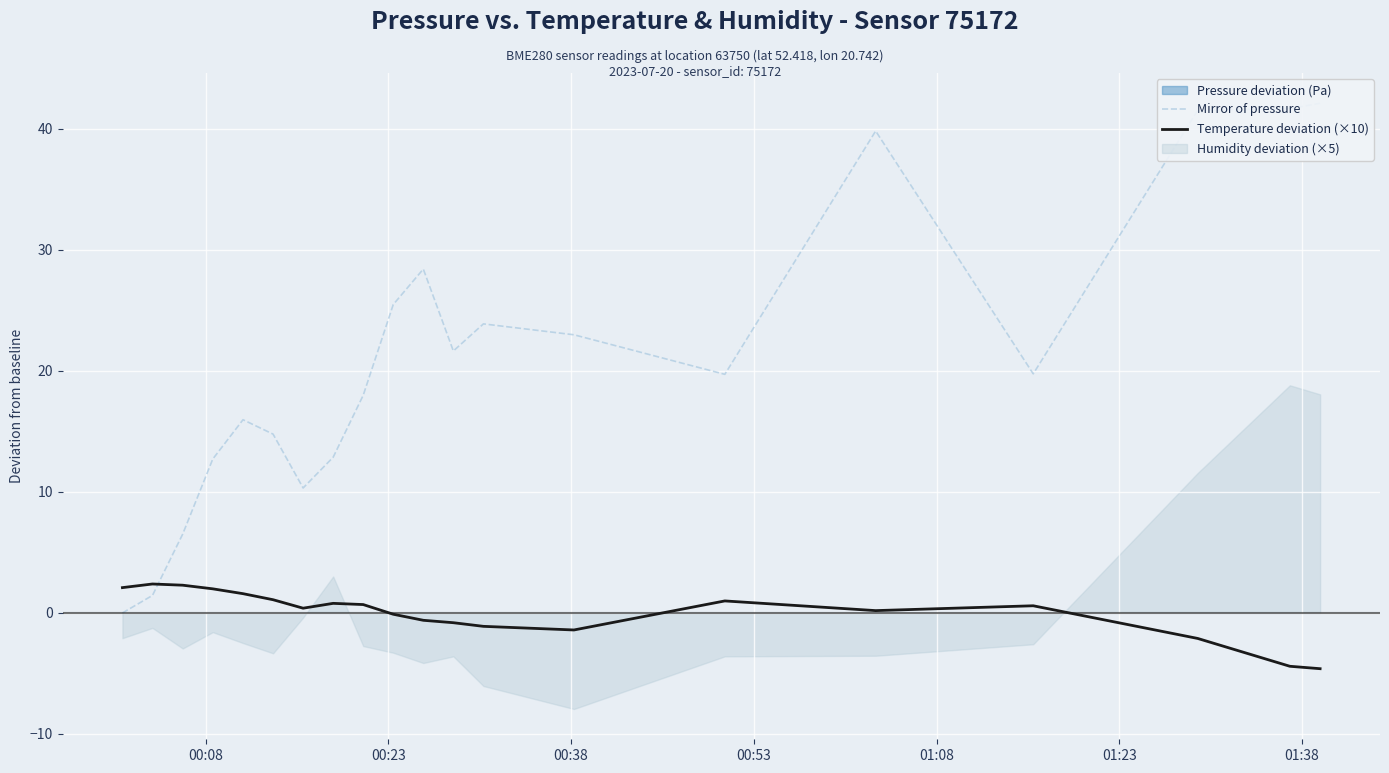

How many times do Mirror of pressure and Temperature deviation (×10) cross each other?

1